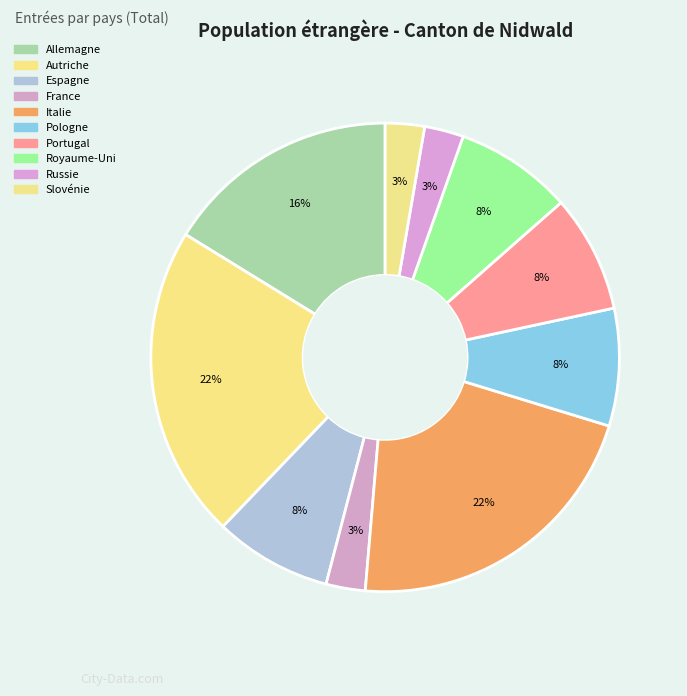

To the nearest percent, what is the combined percentage of France and Allemagne?

19%